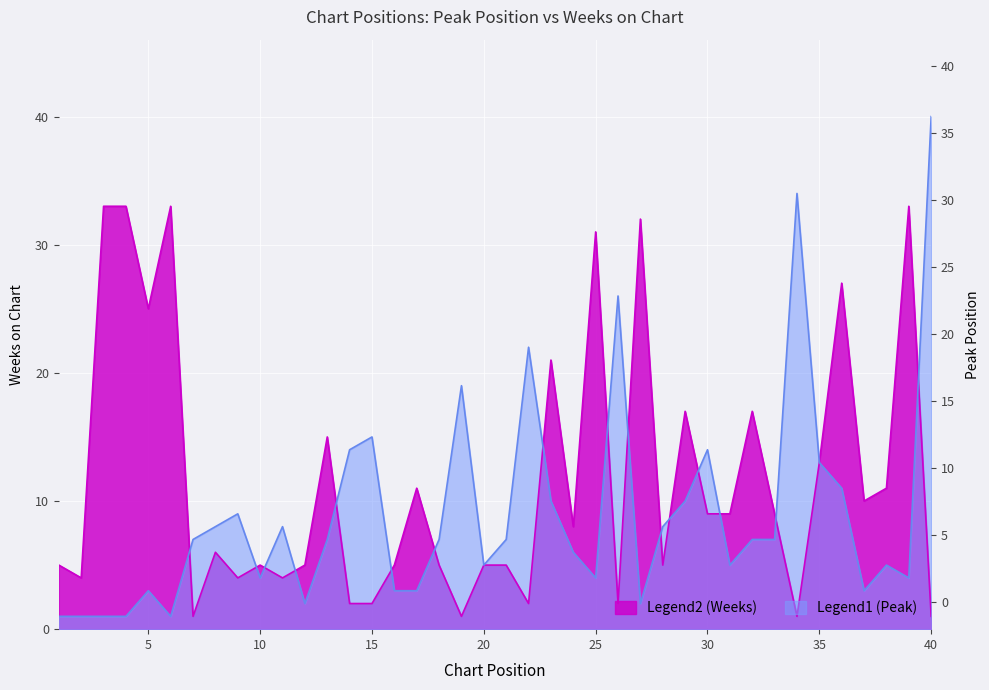

What is the sum of all Peak Position values?

357